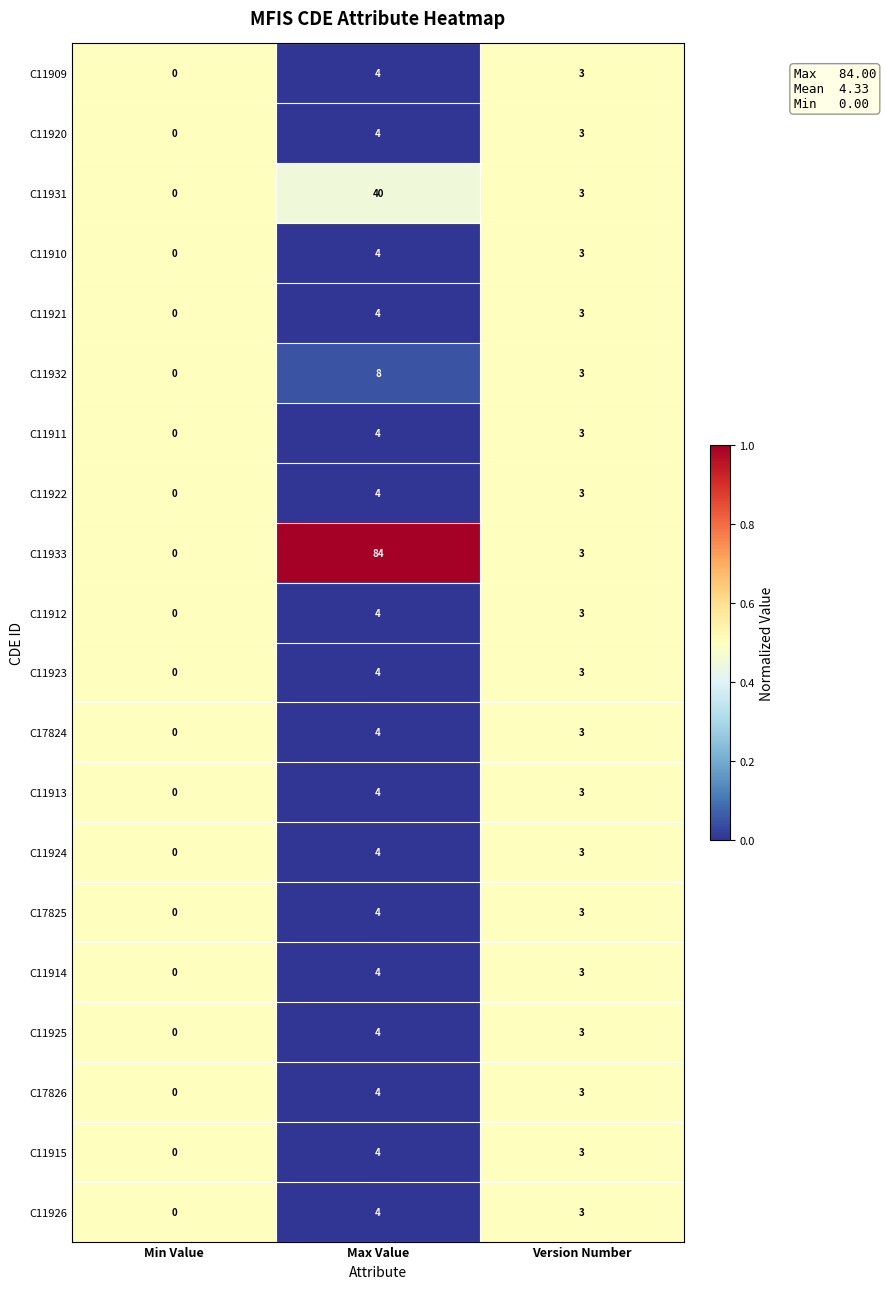

The C11912 series shows 4 at Max Value. True or false?

True